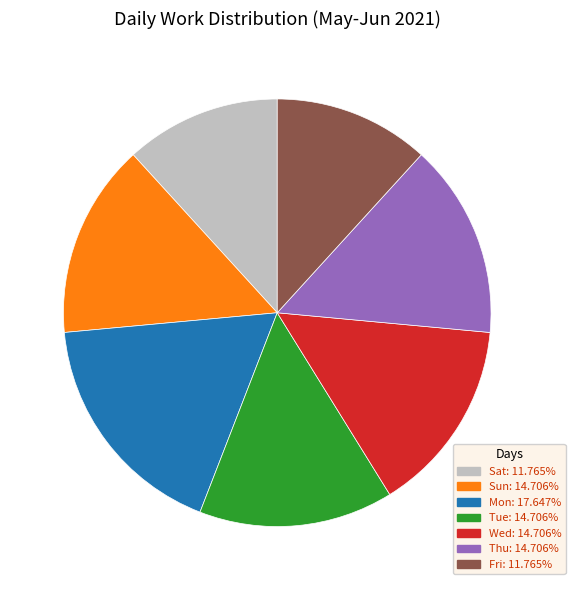

Is the sum of Sun and Thu greater than half?

No